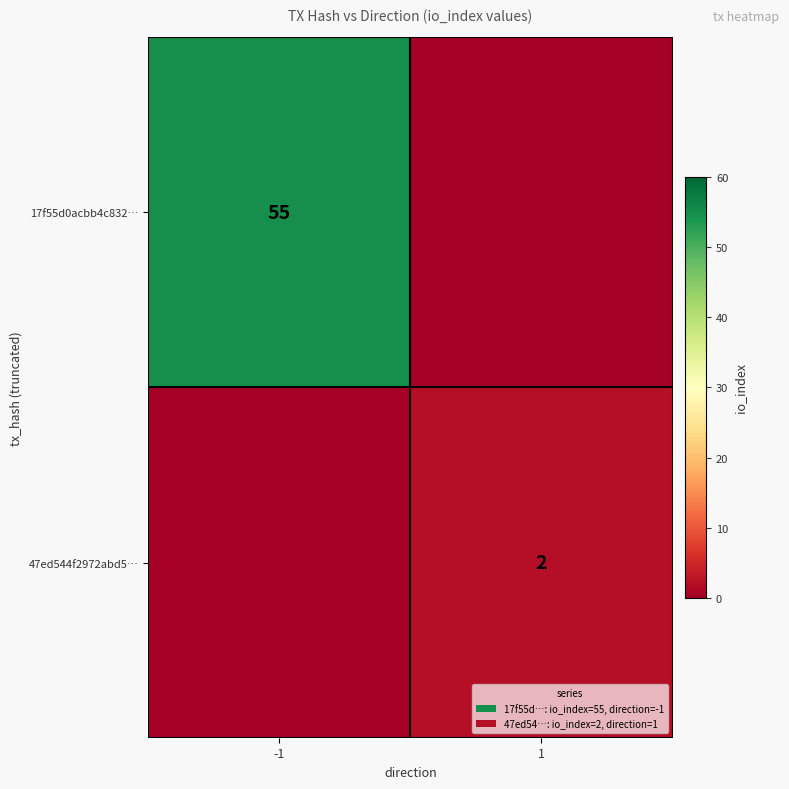

True or false: 17f55d0acbb4c832… has a value of 91 at -1.

False